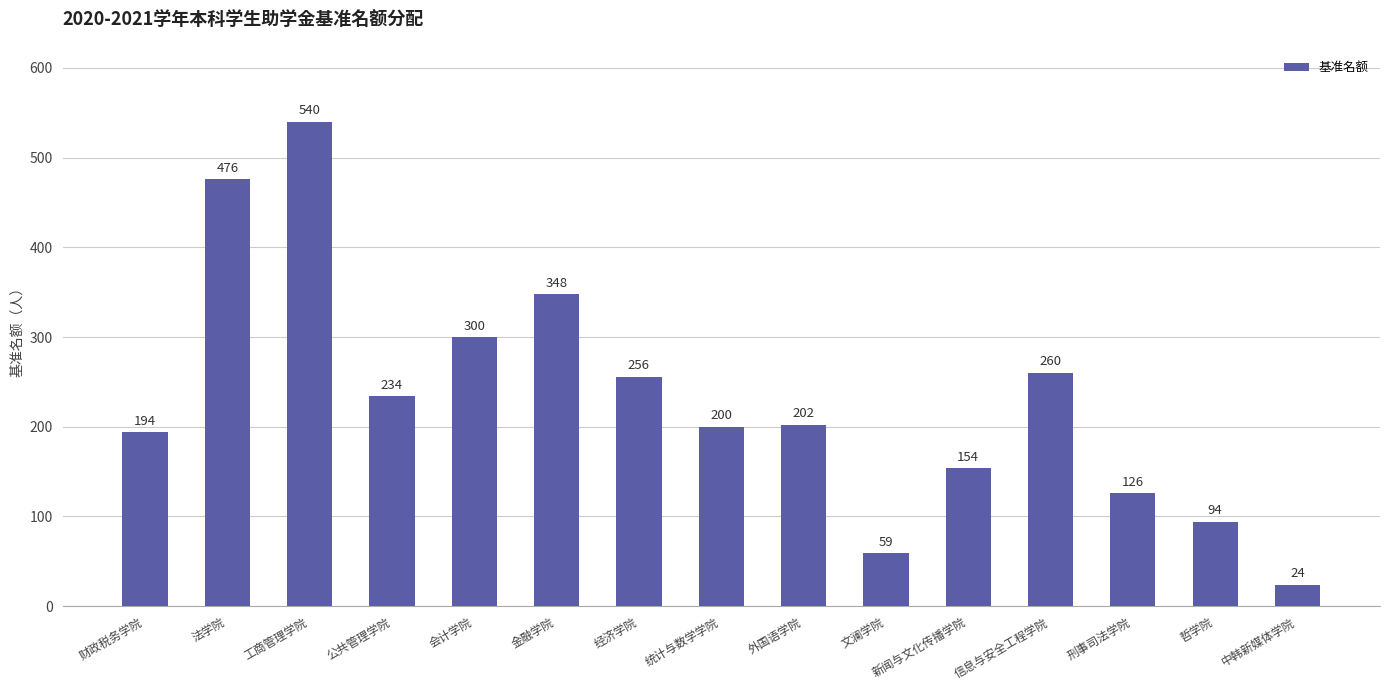

What is the greatest value displayed?

540